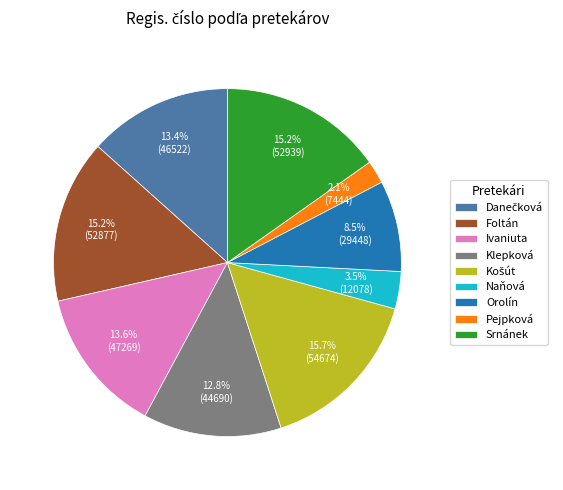

How much of the chart is everything except Ivaniuta?

86.4%